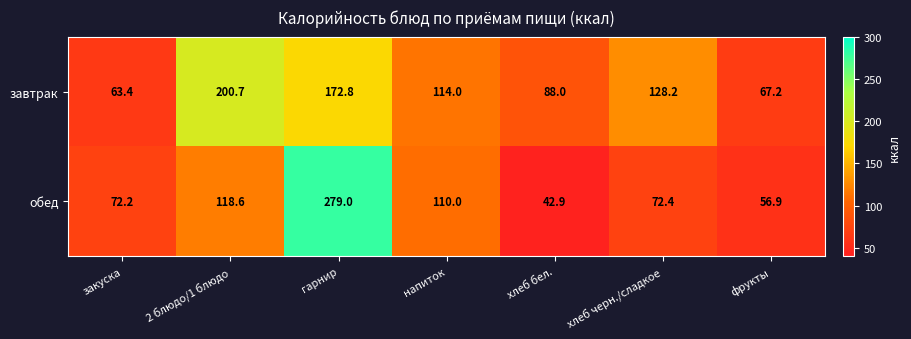

Which category has the highest value across all series?

гарнир